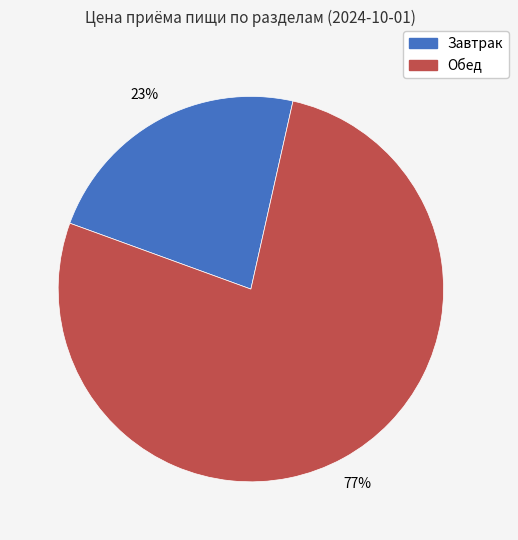

What is the smallest slice in the pie chart?

Завтрак